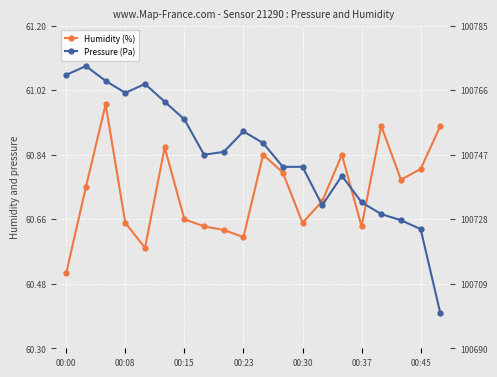

What is the average value of the Humidity (%) series?

60.7